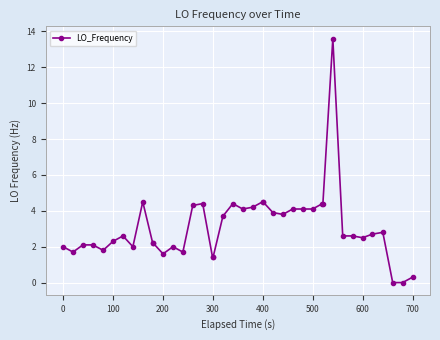

What is the difference between the second highest and second lowest values?

4.5